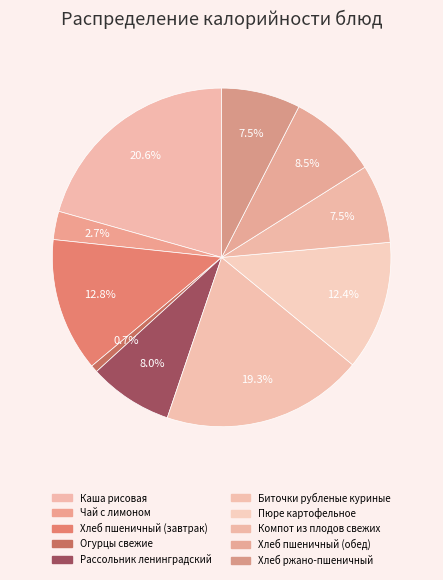

Which category has the smallest portion of the pie?

Огурцы свежие